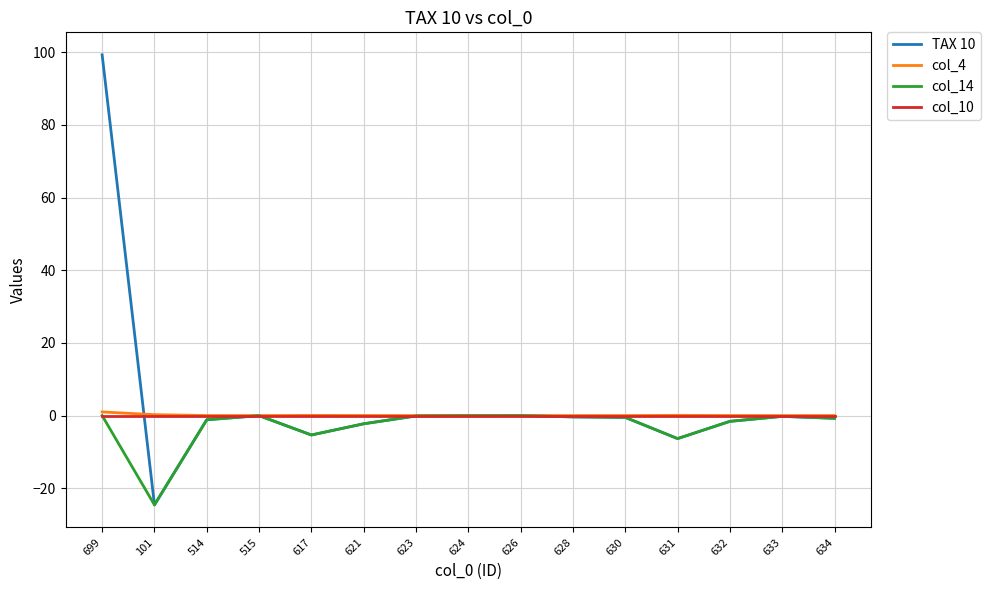

What is the difference between the maximum and minimum values in the col_14 series?

24.6